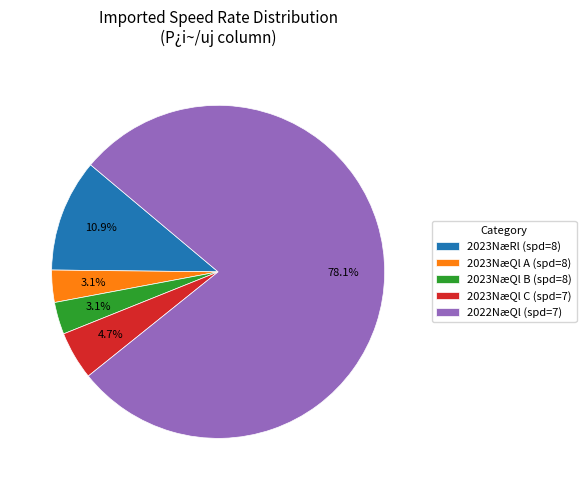

Which category has the biggest portion of the pie?

2022NæQl (spd=7)